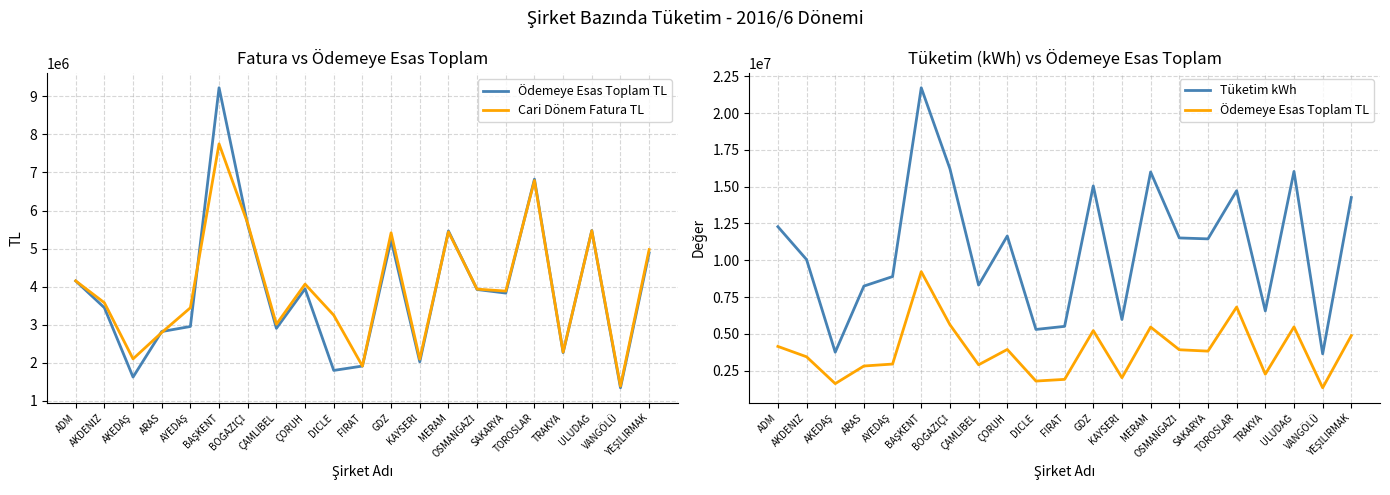

Which category has the highest value in the Ödemeye Esas Toplam TL series?

BAŞKENT